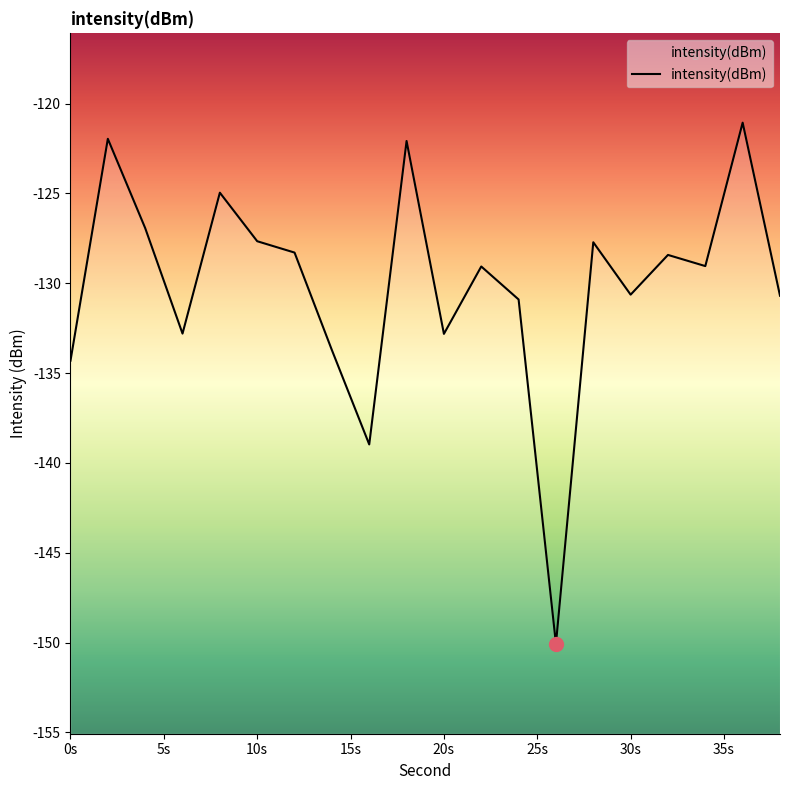

What is the minimum value shown in the chart?

-150.1